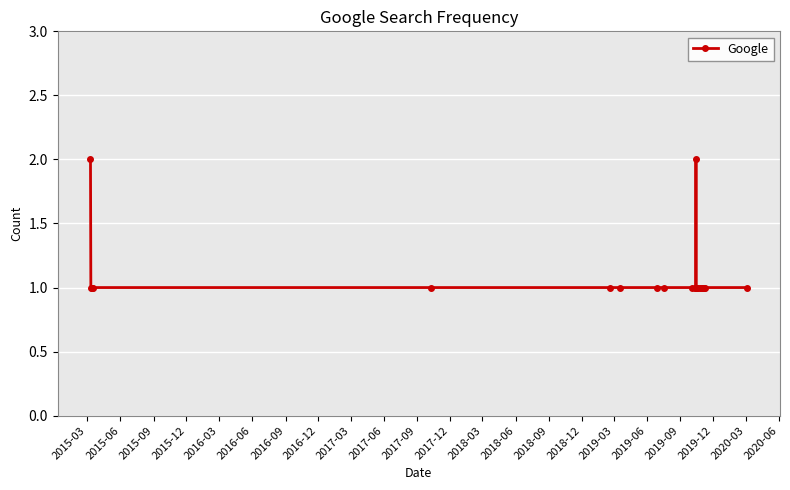

What is the sum of all values?

23